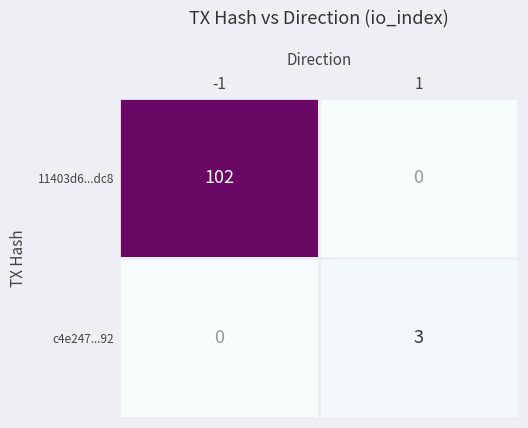

What is the difference between the maximum and minimum values in the 11403d6...dc8 series?

102